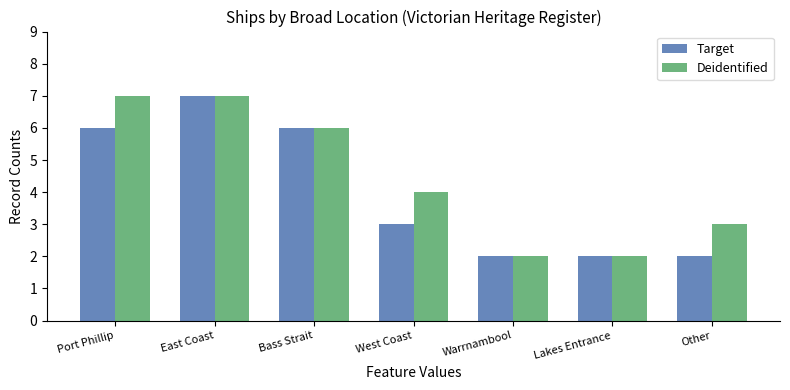

Which category has the highest value in the Target series?

East Coast